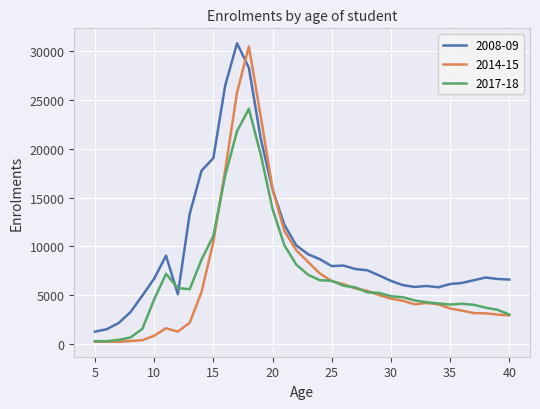

Which series has the largest total across all categories?

2008-09